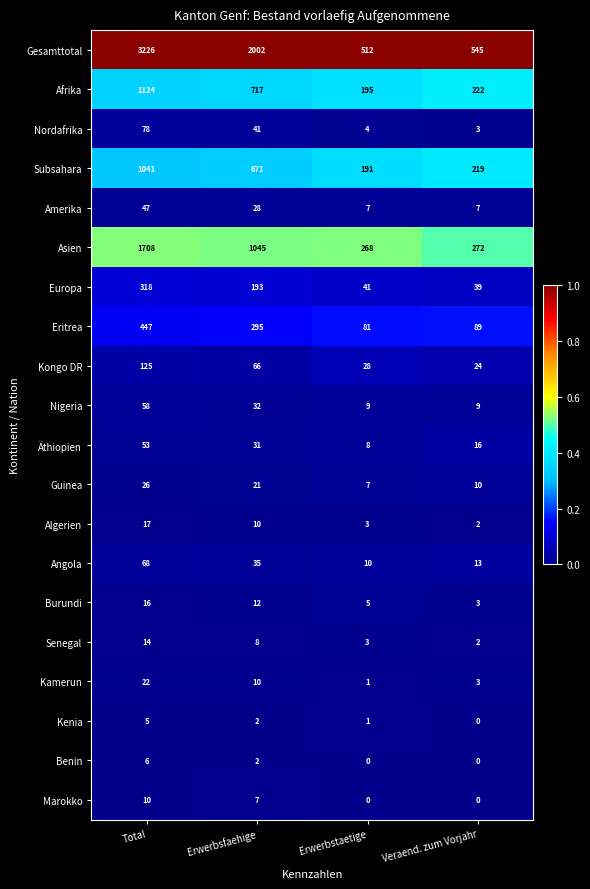

Which series has the largest range (max minus min)?

Gesamttotal